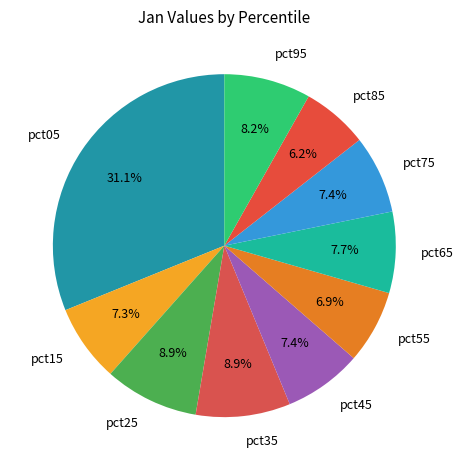

What percentage do pct75 and pct05 together represent?

38.5%